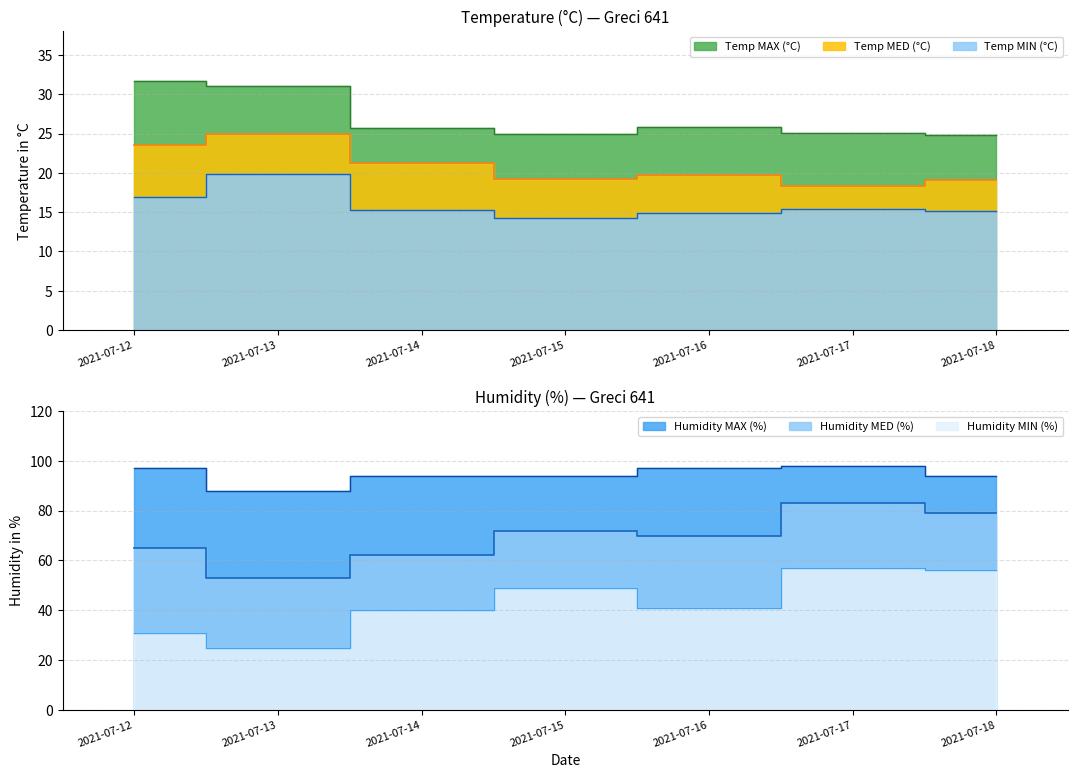

The Humidity MED (%) series shows 83.0 at 2021-07-17. True or false?

True